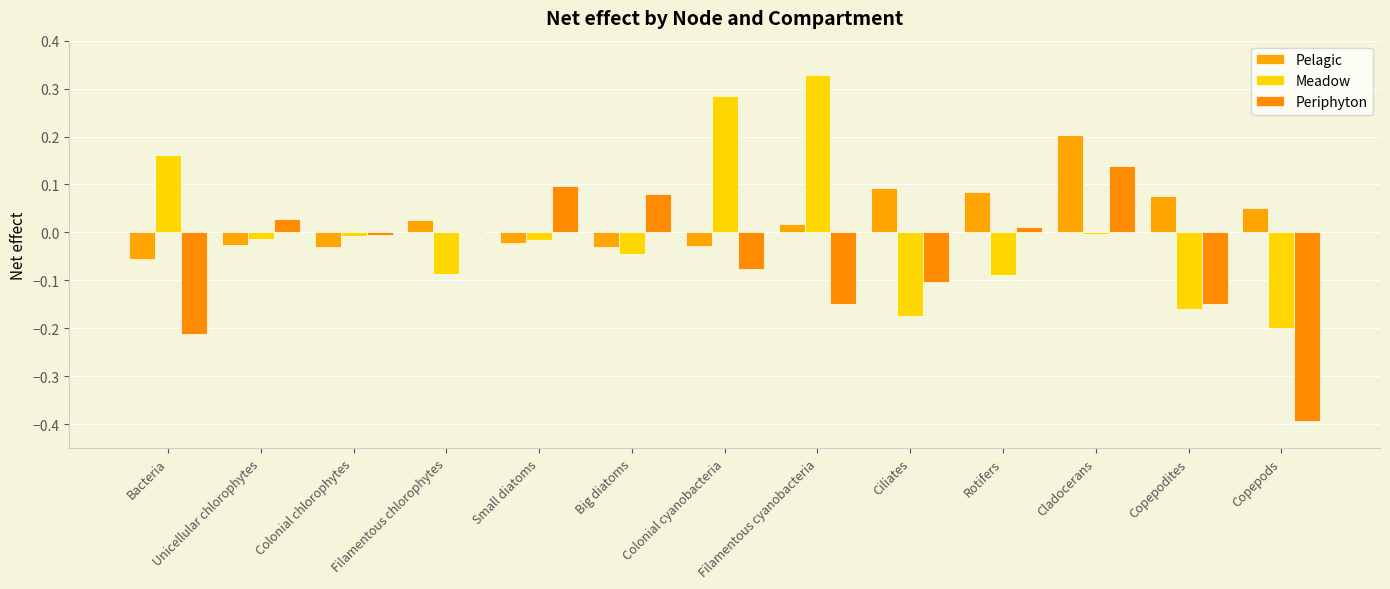

How many distinct data groups are displayed?

3